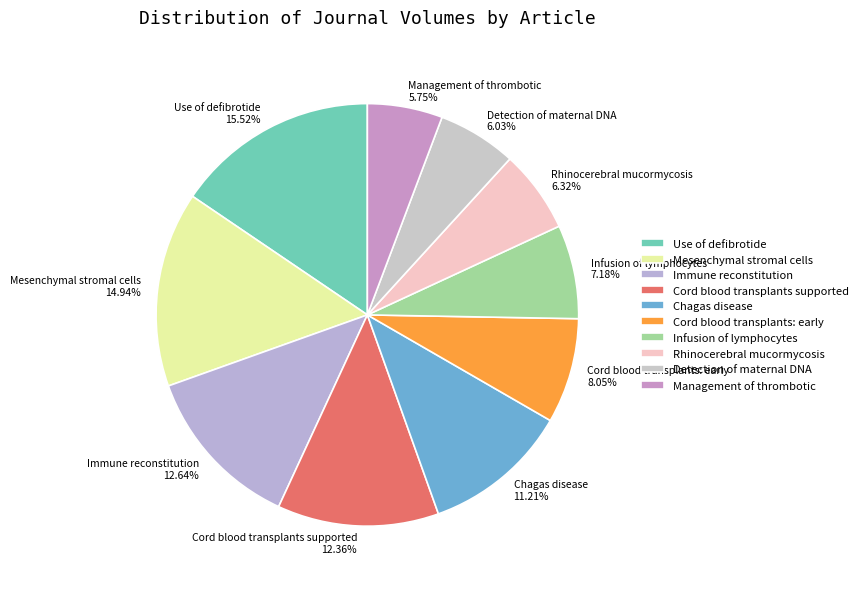

The Use of defibrotide slice represents 3% of the pie. True or false?

False